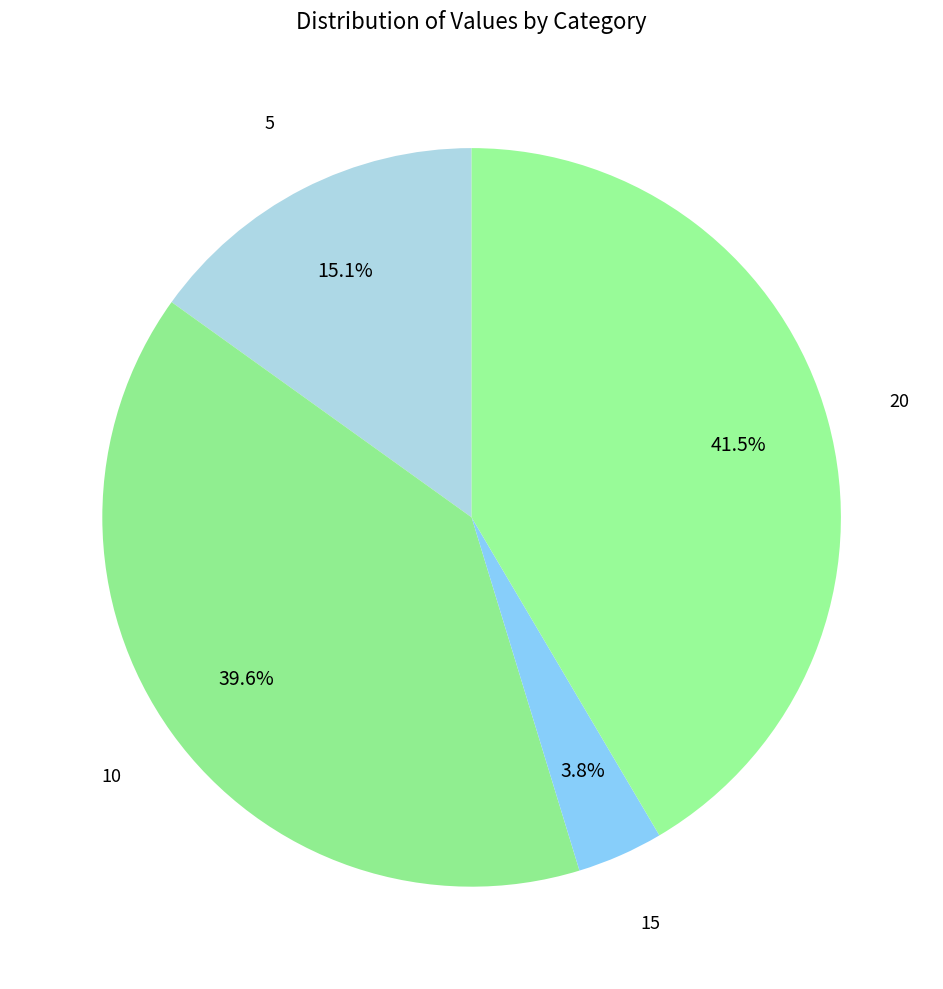

How many segments does this pie chart have?

4